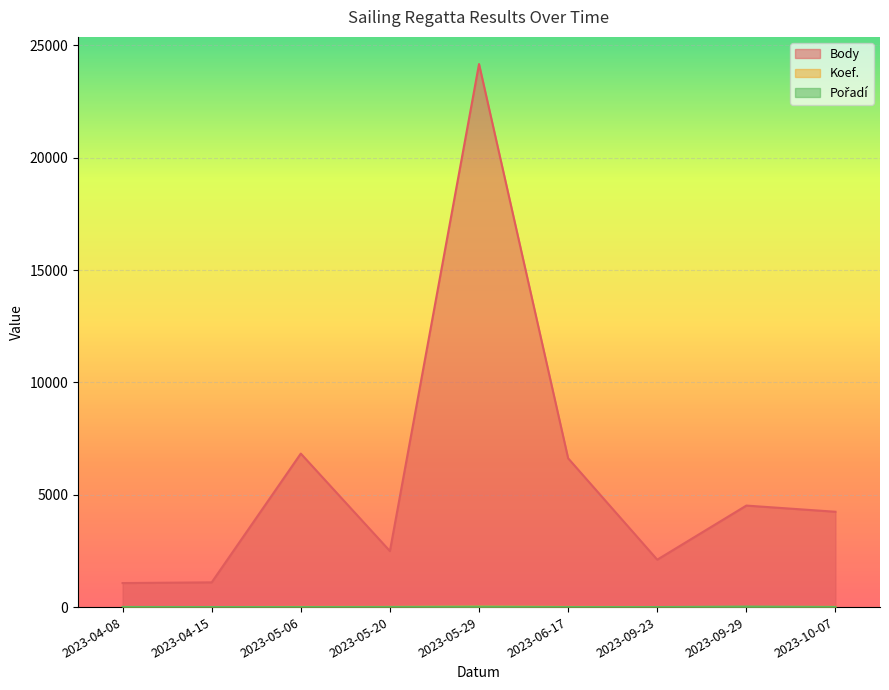

How many values in the Pořadí series are below 5?

4